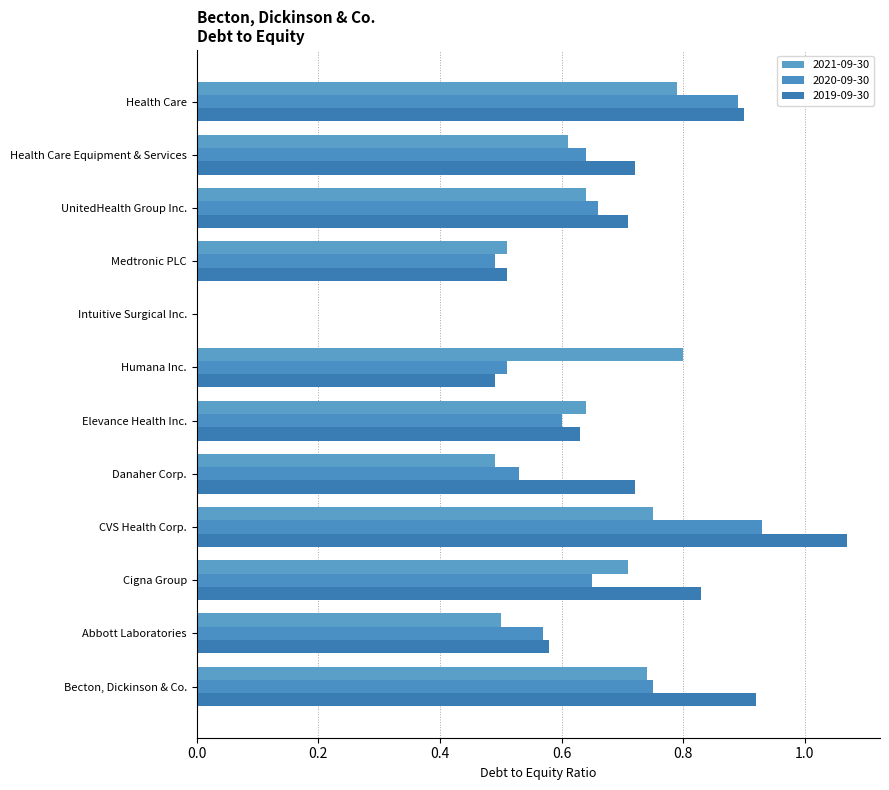

How many categories are shown in the chart?

12